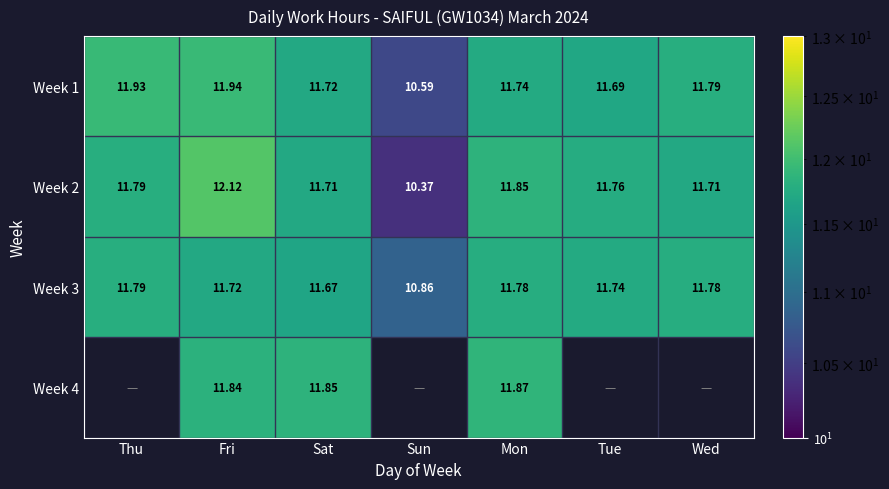

The value of Week 2 at Wed is 20.4. True or false?

False